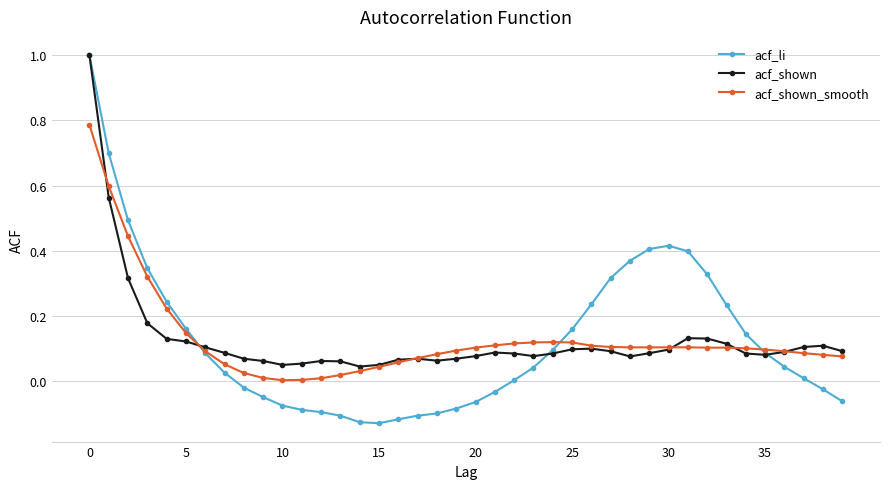

What is the maximum value for acf_shown?

1.0